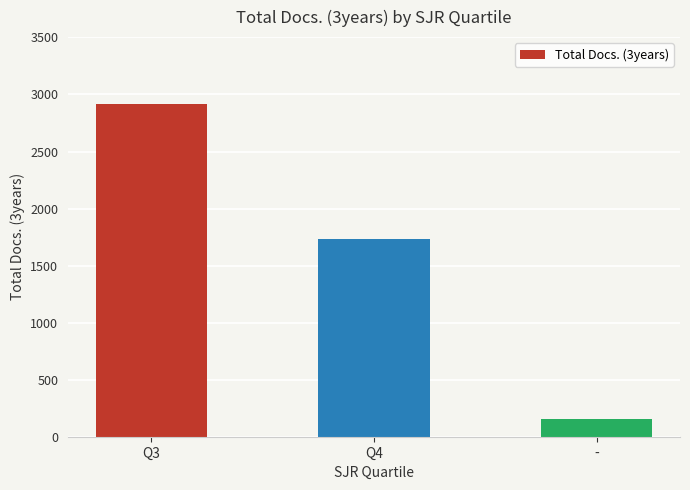

What is the label of the 1st bar from the left?

Q3